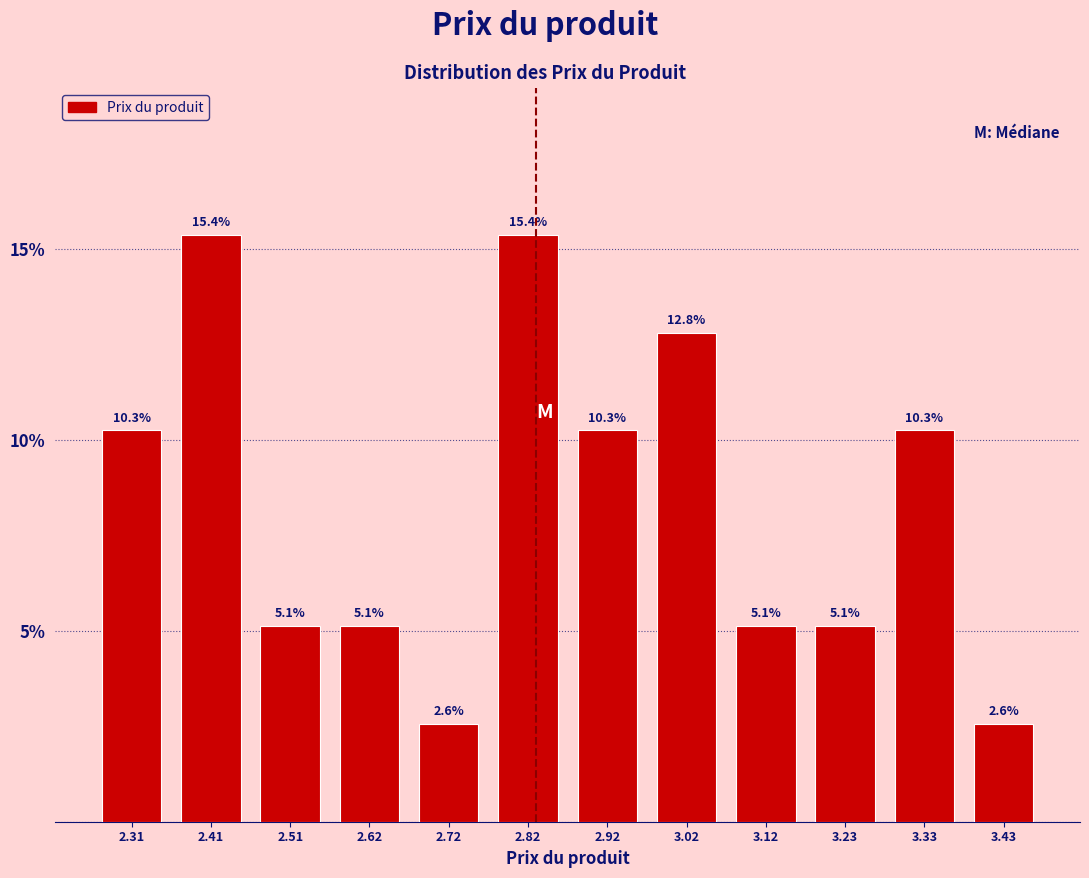

What is the height of the bar covering 2.98 to 3.08 on the x-axis? The bar edges are not printed on the chart, so give them approximately, as read against the axis.

12.8